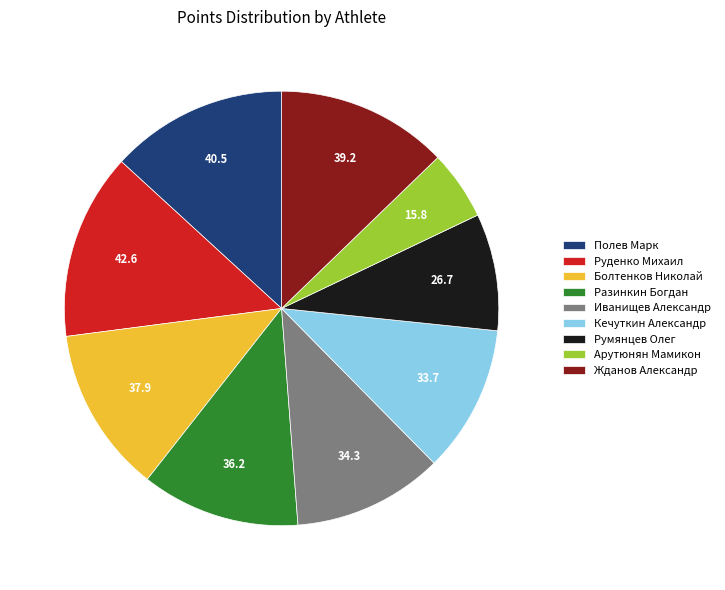

Is there a majority slice in this chart?

No